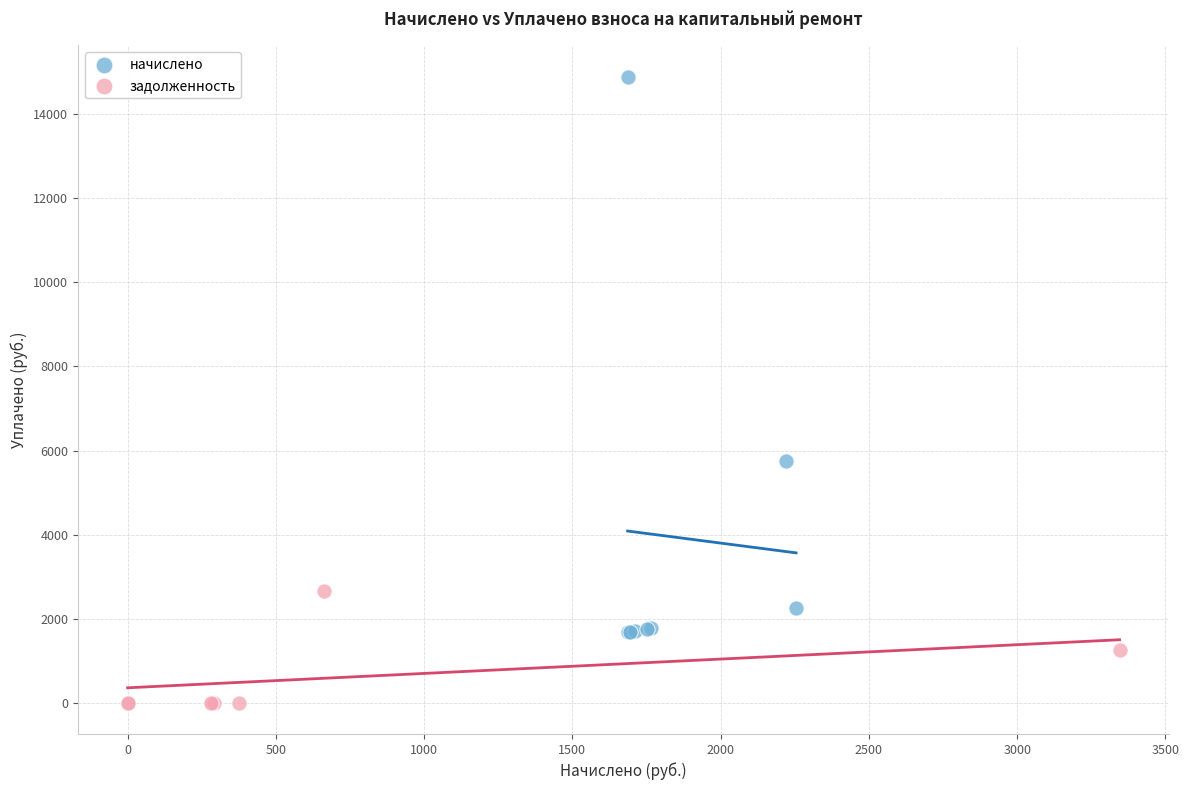

Which series reaches the minimum Y coordinate?

задолженность